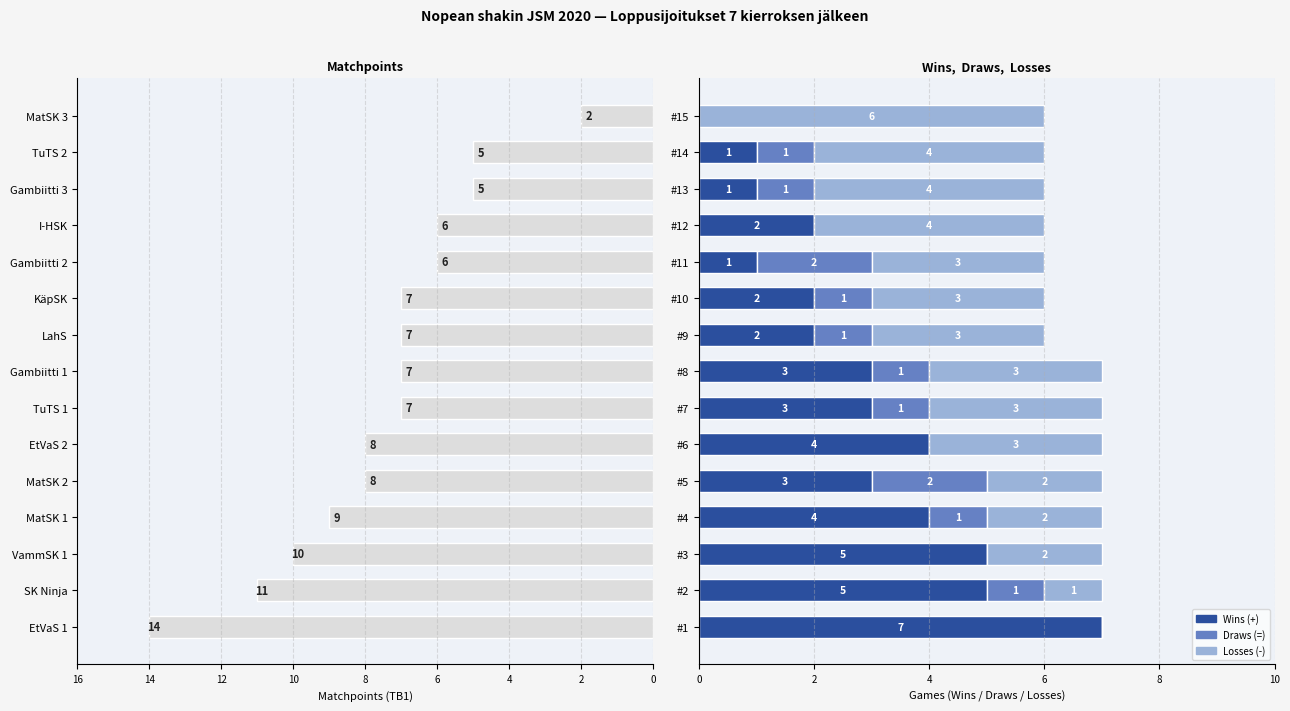

Reading left to right, extract all data points from this chart.

Matchpoints (TB1): 14	11	10	9	8	8	7	7	7	7	6	6	5	5	2
Wins (+): 7	5	5	4	3	4	3	3	2	2	1	2	1	1	0
Draws (=): 0	1	0	1	2	0	1	1	1	1	2	0	1	1	0
Losses (-): 0	1	2	2	2	3	3	3	3	3	3	4	4	4	6